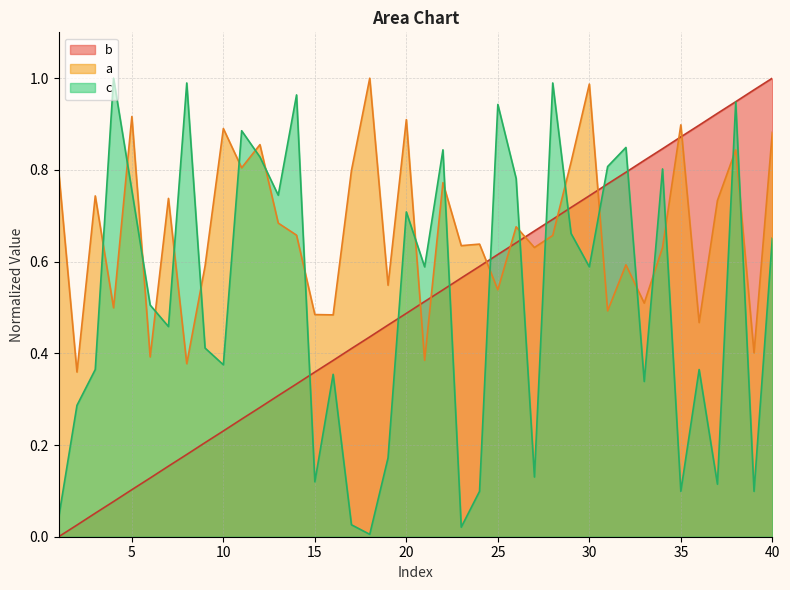

What value does the a series have at 24?

0.6